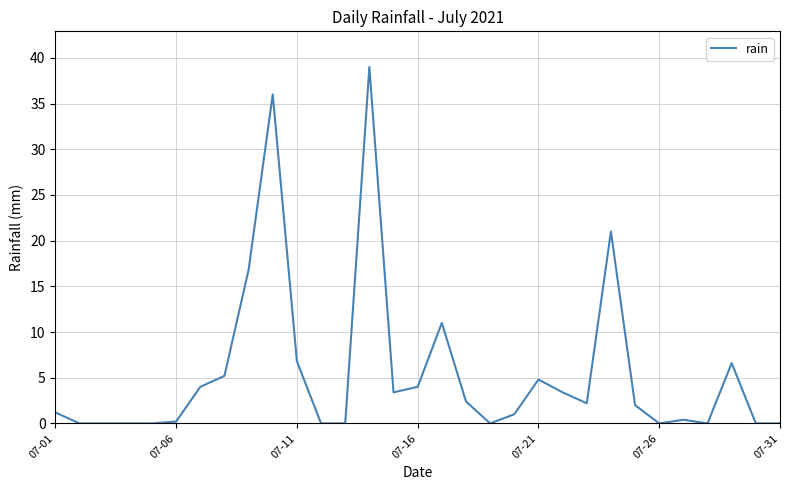

What is the greatest value displayed?

39.0